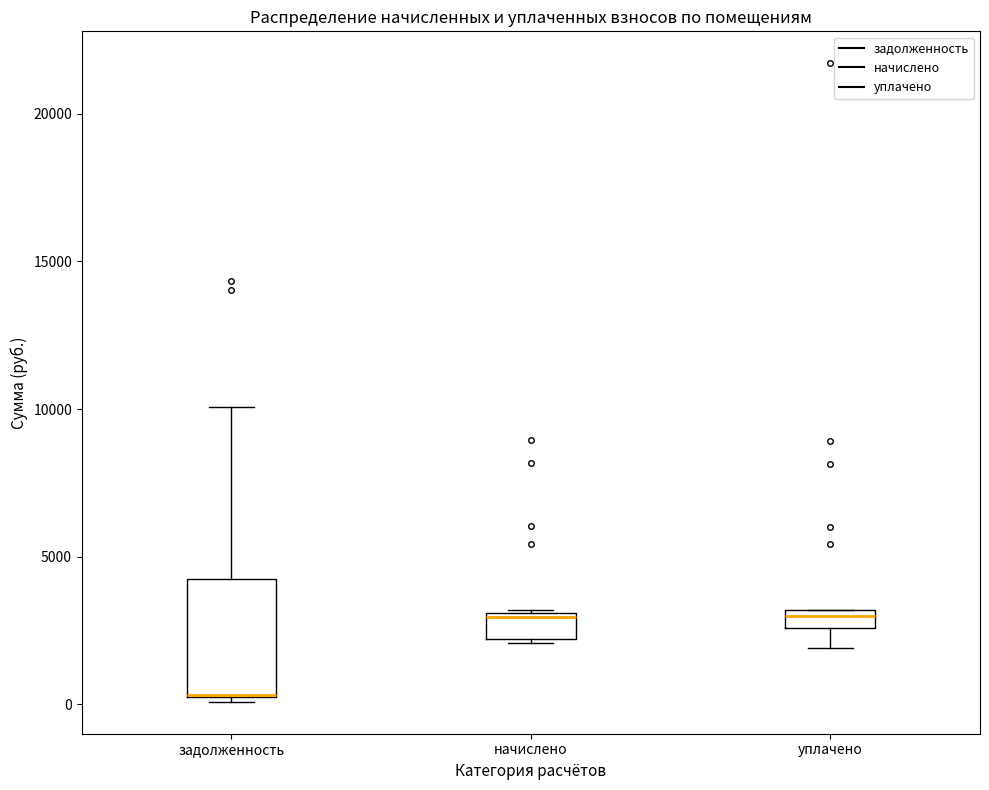

Where is the lower edge of the box for задолженность on the y-axis? The values are not printed on the chart, so give them approximately, as read against the axis.

0